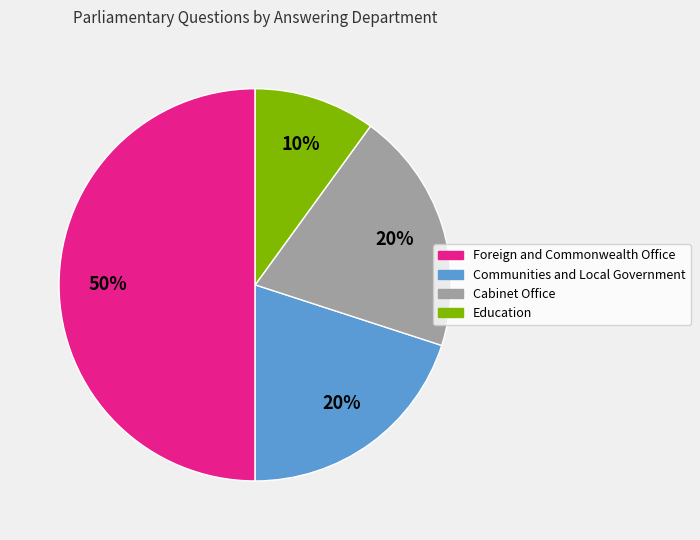

Which category has the smallest portion of the pie?

Education